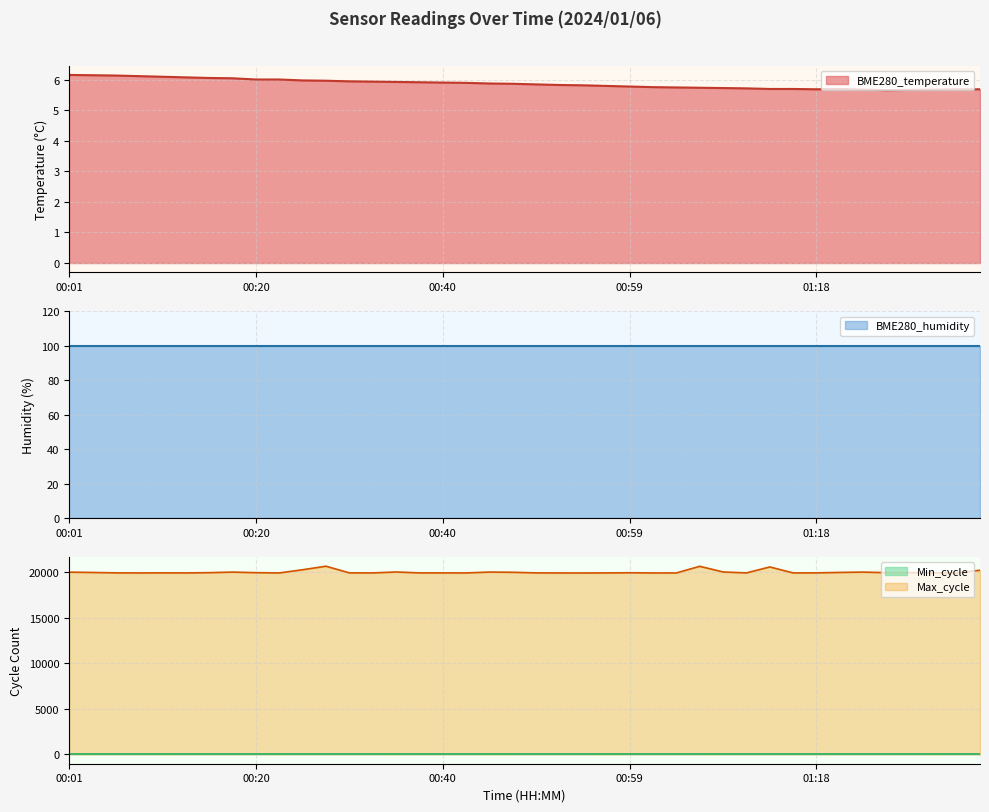

At which category does BME280_temperature reach its first local peak?

01:21